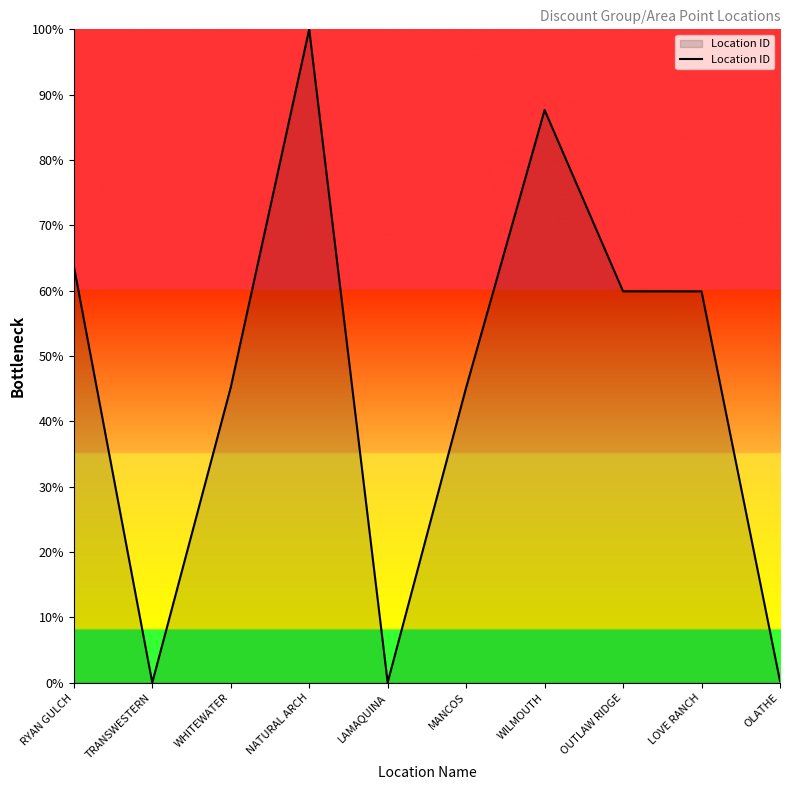

True or false: the data has more than 0 interior local peaks.

True